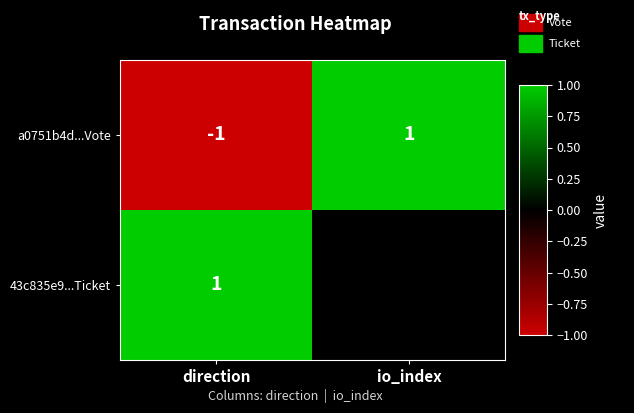

At which label does 43c835e9...Ticket reach its minimum?

io_index